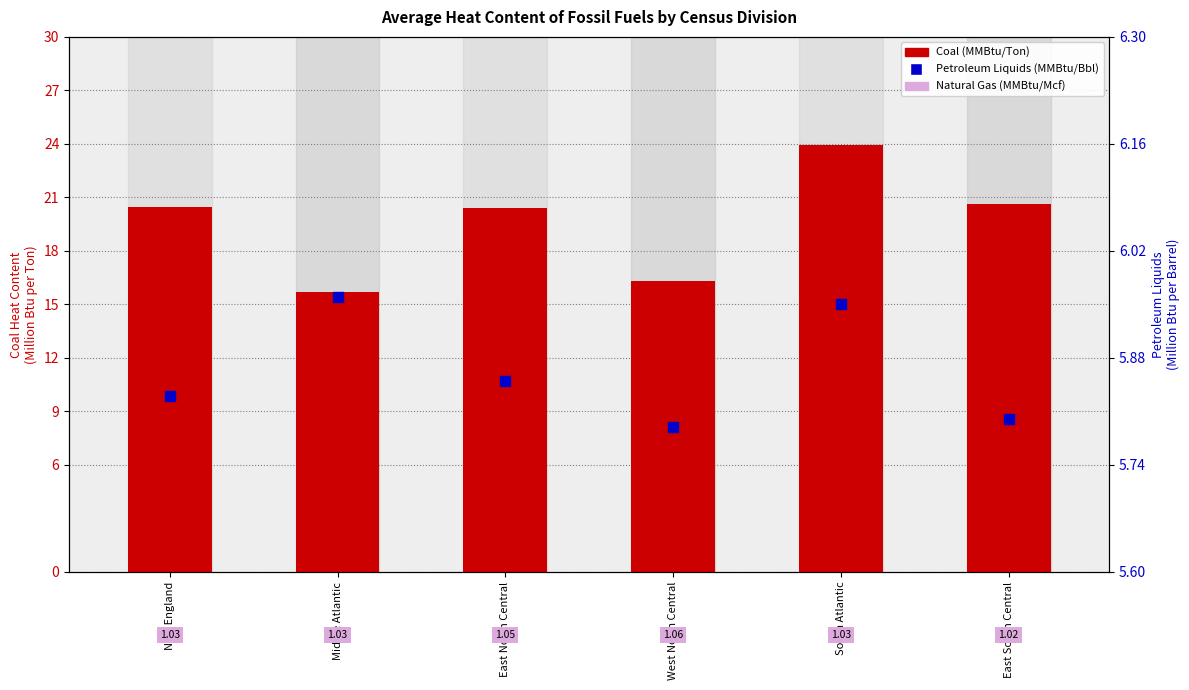

What are all the series names shown in the legend?

Coal (MMBtu/Ton), Petroleum Liquids (MMBtu/Bbl)